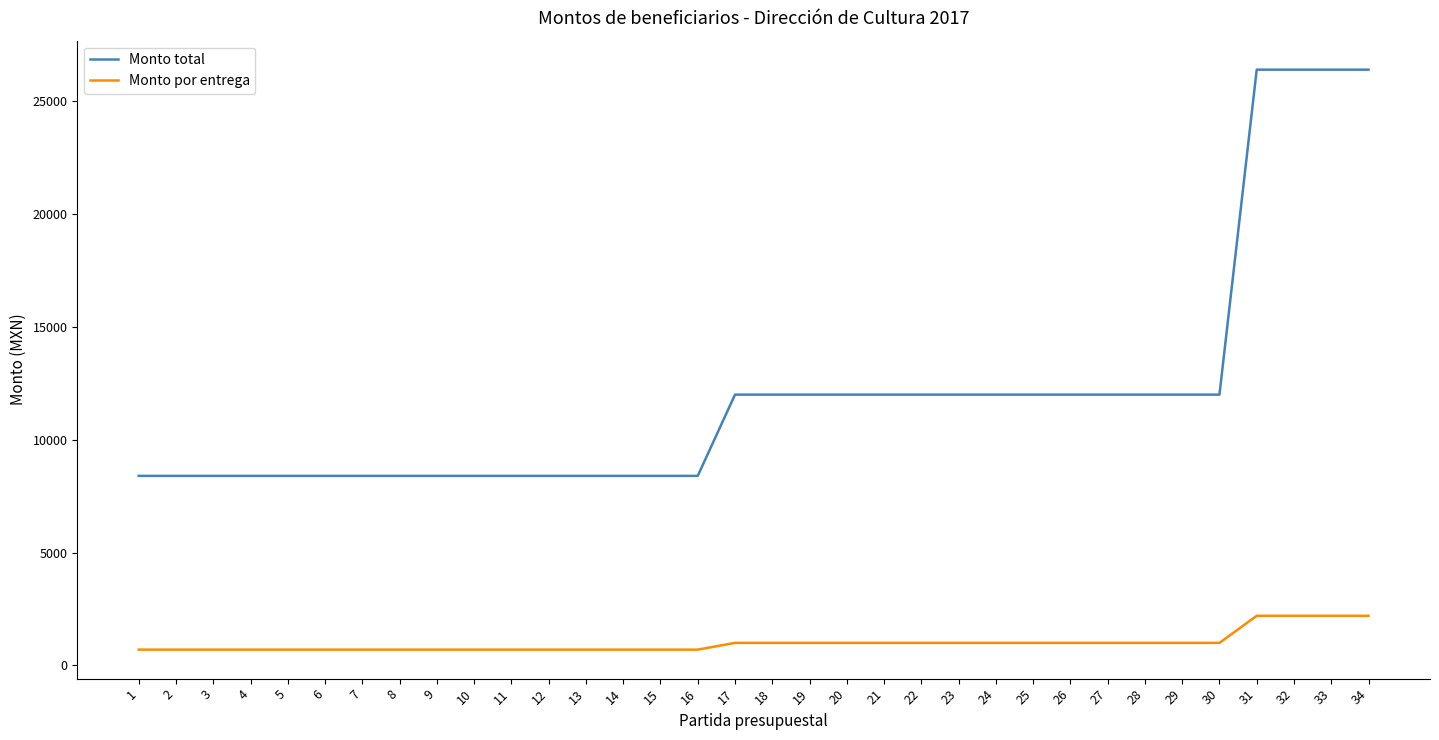

True or false: Monto por entrega and Monto total cross at least once.

False